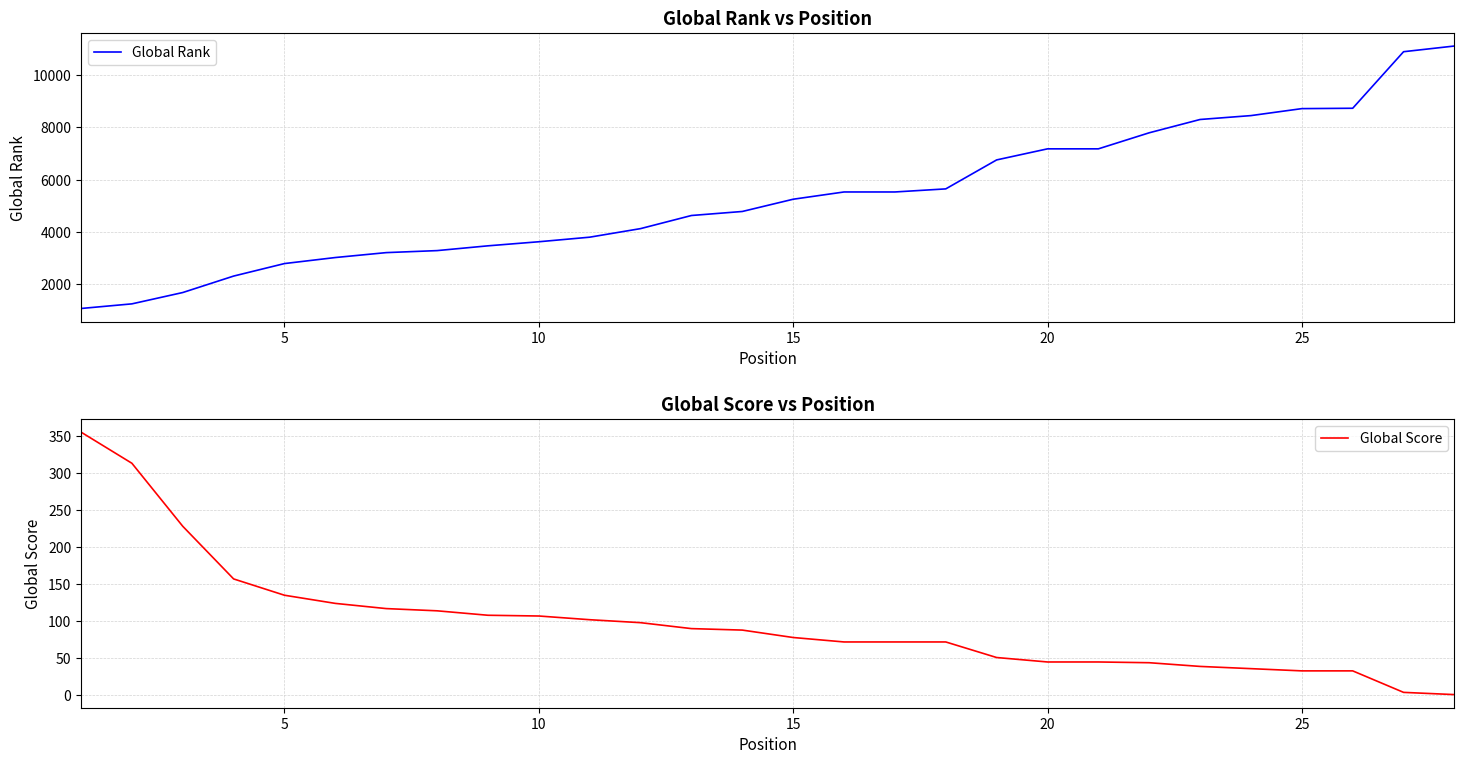

What is the sum of all Global Score values?

2761